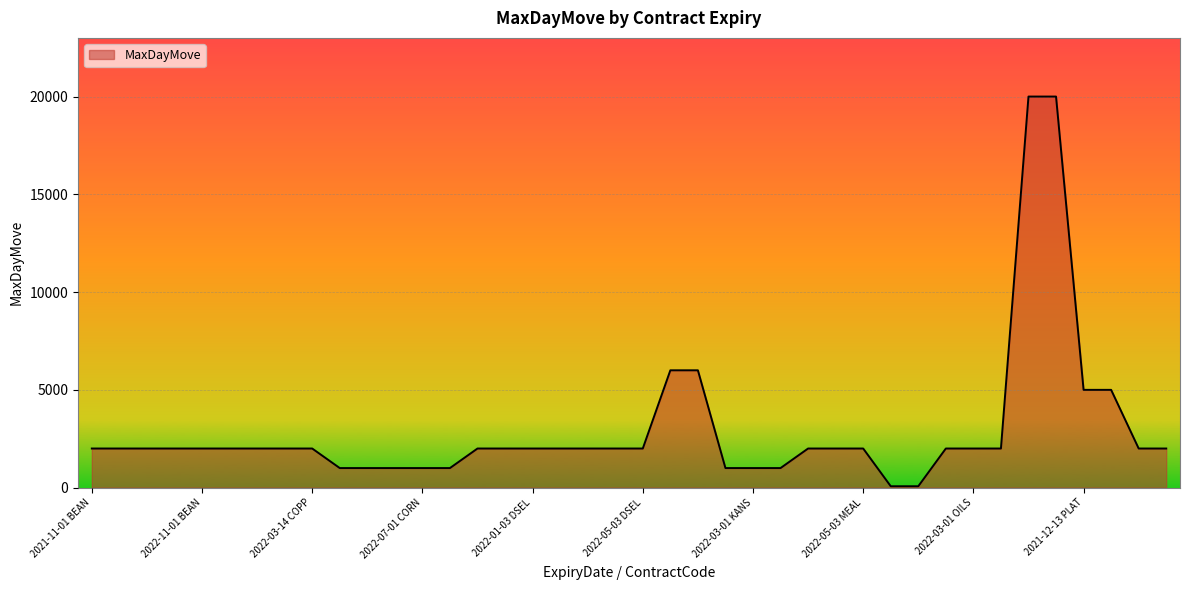

What is the minimum value shown in the chart?

70